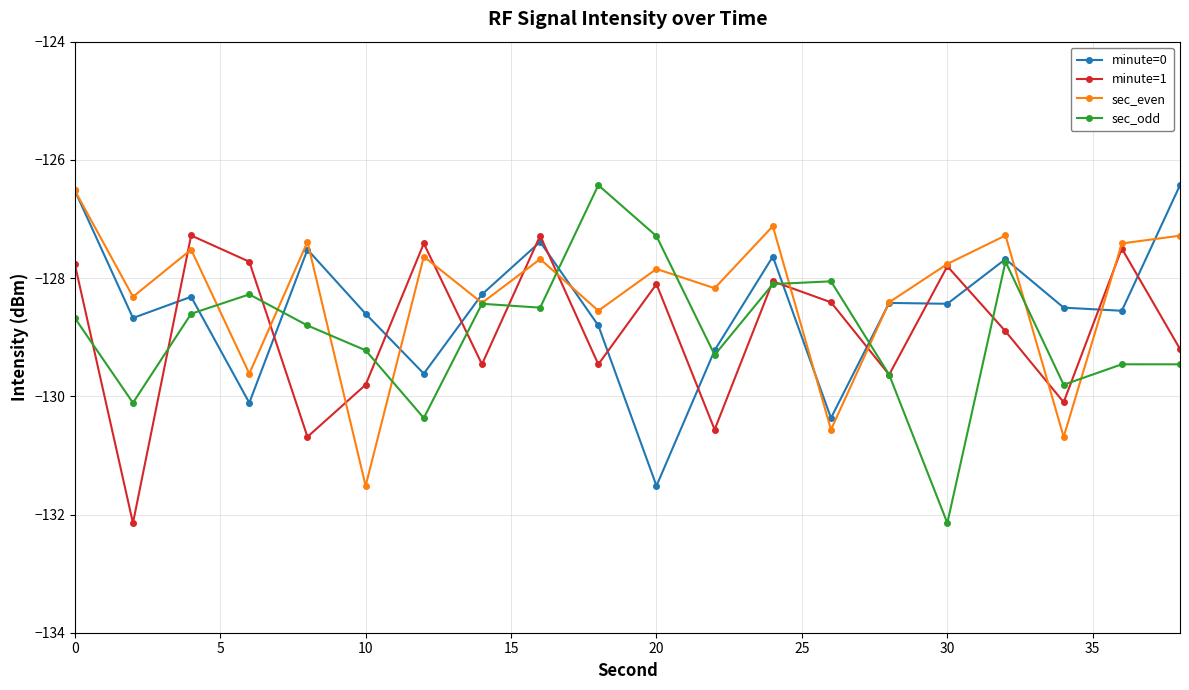

In minute=1, how many points are higher than both neighbors (excluding endpoints)?

7